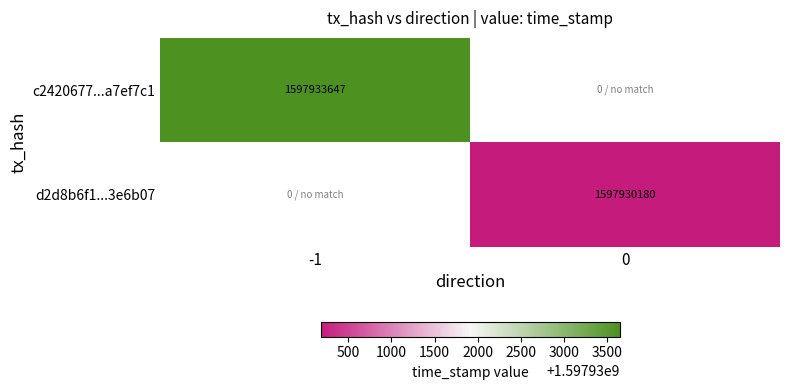

The d2d8b6f1...3e6b07 series shows 1597930180 at 0. True or false?

True